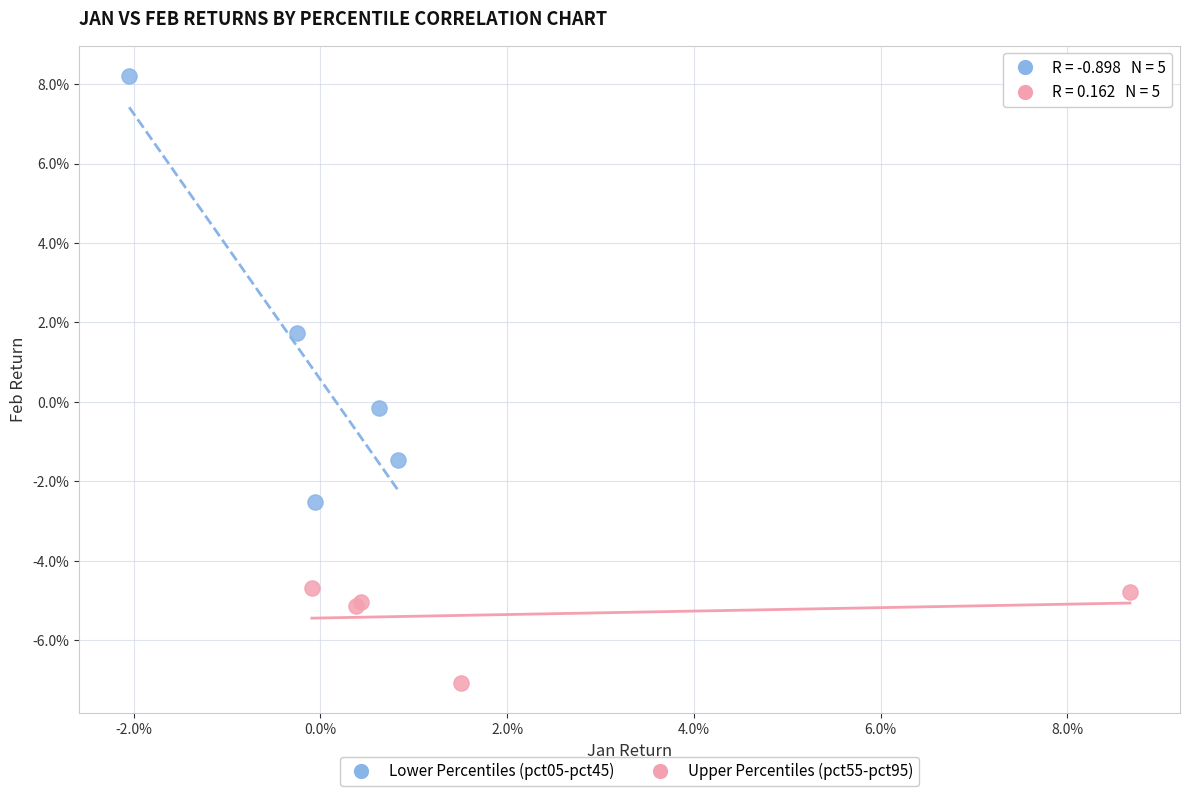

Which series has the widest spread of Y values?

Lower Percentiles (pct05-pct45)